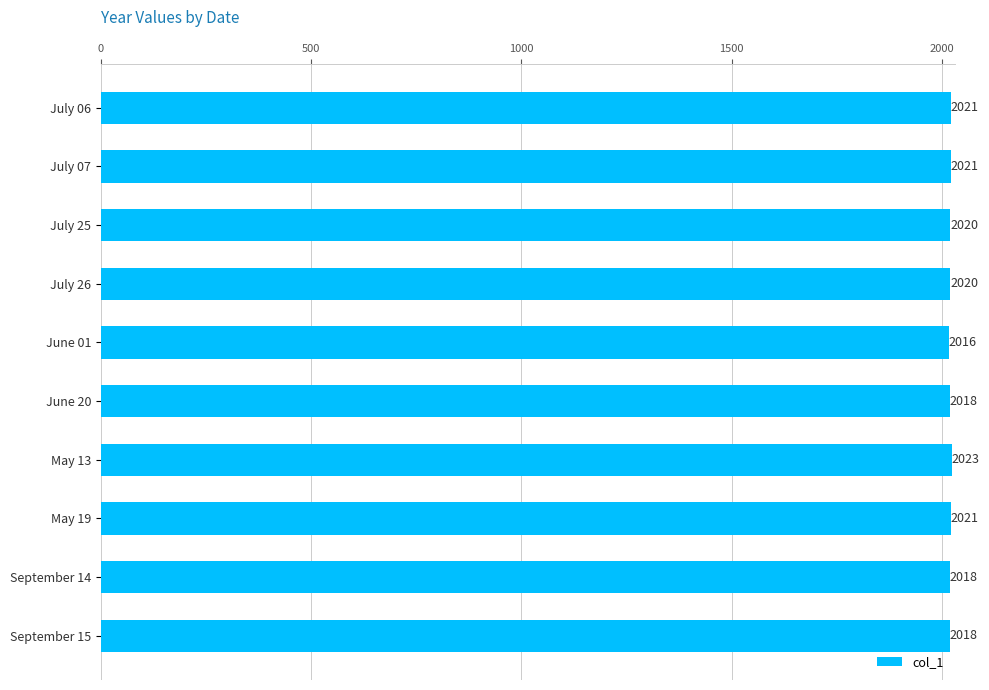

The value at September 14 is 3452. True or false?

False